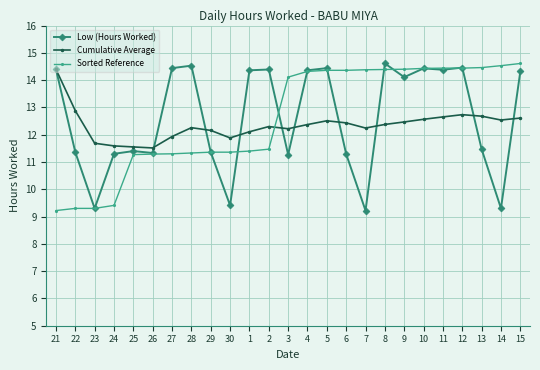

True or false: Low (Hours Worked) has a value of 18.1 at 24.

False